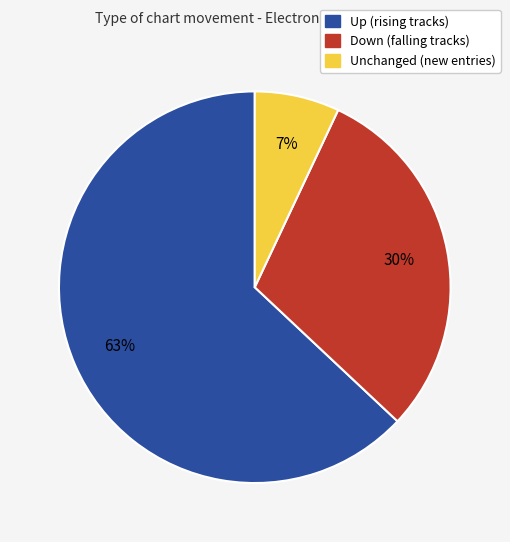

To the nearest percent, what is the average slice percentage?

33%